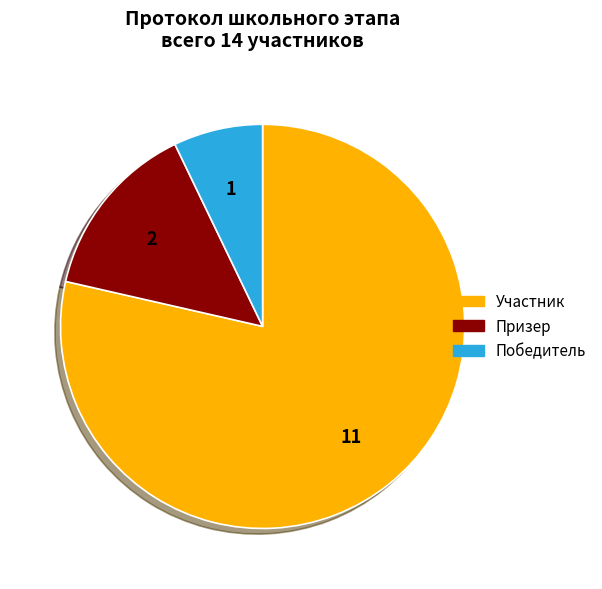

Does Участник represent more than half of the total?

Yes